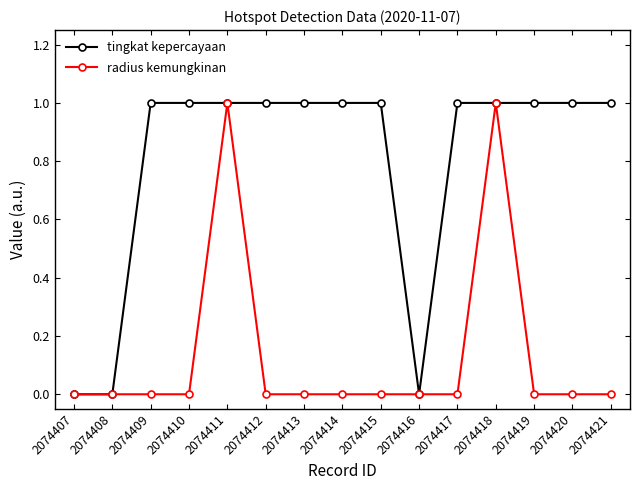

Is the value of radius kemungkinan at 2074408 greater than the value of tingkat kepercayaan at 2074410?

No